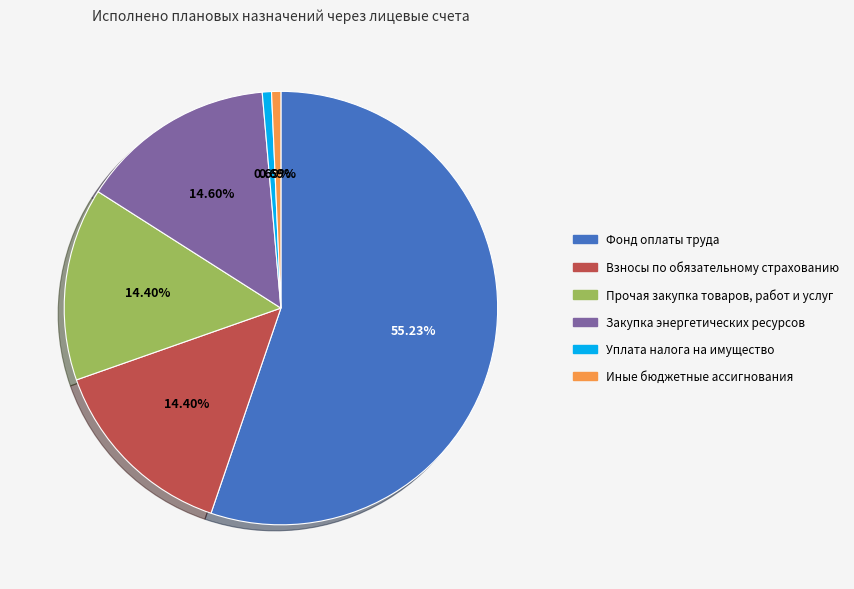

Is there any slice that represents more than half of the pie?

Yes